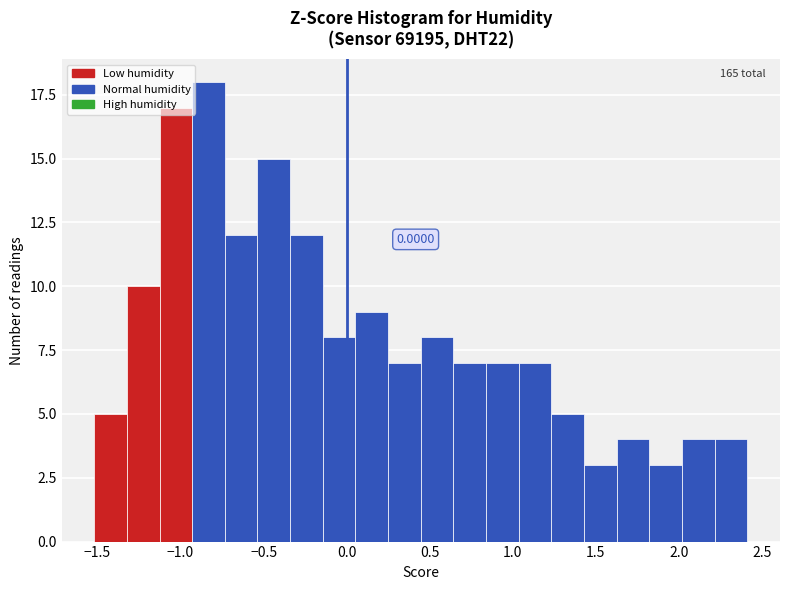

Around what value on the x-axis is the tallest bar? Give the approximate position of its centre, as read against the axis.

-0.85